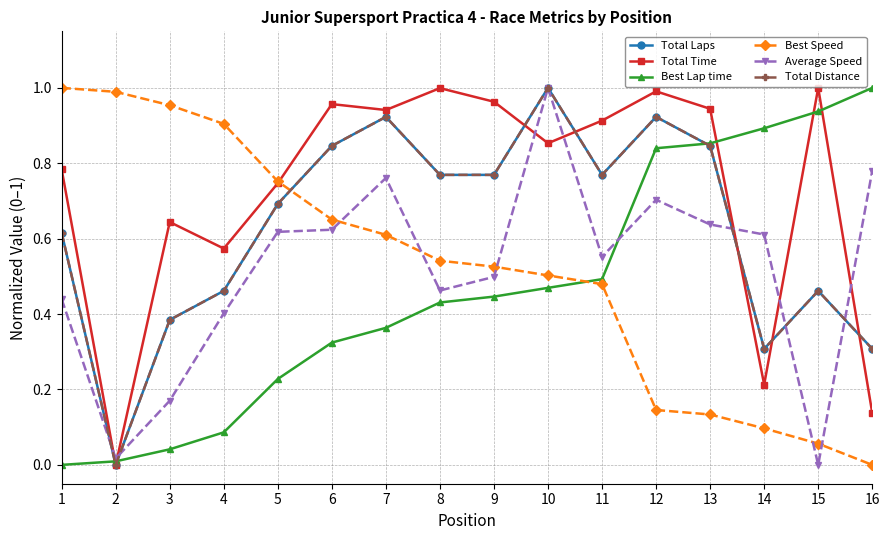

Reading left to right, extract all data points from this chart.

Total Laps: 0.6	0.0	0.4	0.5	0.7	0.8	0.9	0.8	0.8	1.0	0.8	0.9	0.8	0.3	0.5	0.3
Total Time: 0.8	0.0	0.6	0.6	0.7	1.0	0.9	1.0	1.0	0.9	0.9	1.0	0.9	0.2	1.0	0.1
Best Lap time: 0.0	0.0	0.0	0.1	0.2	0.3	0.4	0.4	0.4	0.5	0.5	0.8	0.9	0.9	0.9	1.0
Best Speed: 1.0	1.0	1.0	0.9	0.8	0.7	0.6	0.5	0.5	0.5	0.5	0.1	0.1	0.1	0.1	0.0
Average Speed: 0.4	0.0	0.2	0.4	0.6	0.6	0.8	0.5	0.5	1.0	0.6	0.7	0.6	0.6	0.0	0.8
Total Distance: 0.6	0.0	0.4	0.5	0.7	0.8	0.9	0.8	0.8	1.0	0.8	0.9	0.8	0.3	0.5	0.3